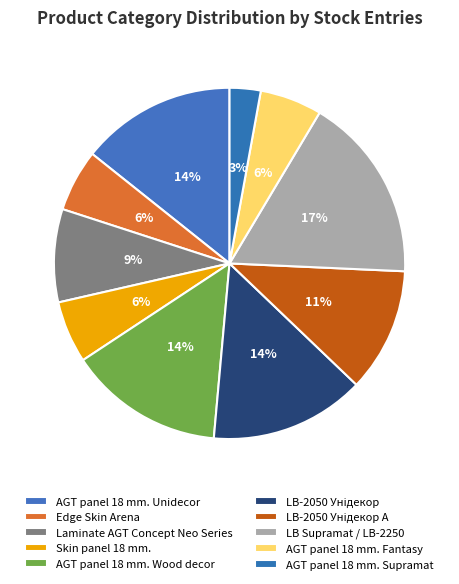

How many segments does this pie chart have?

10